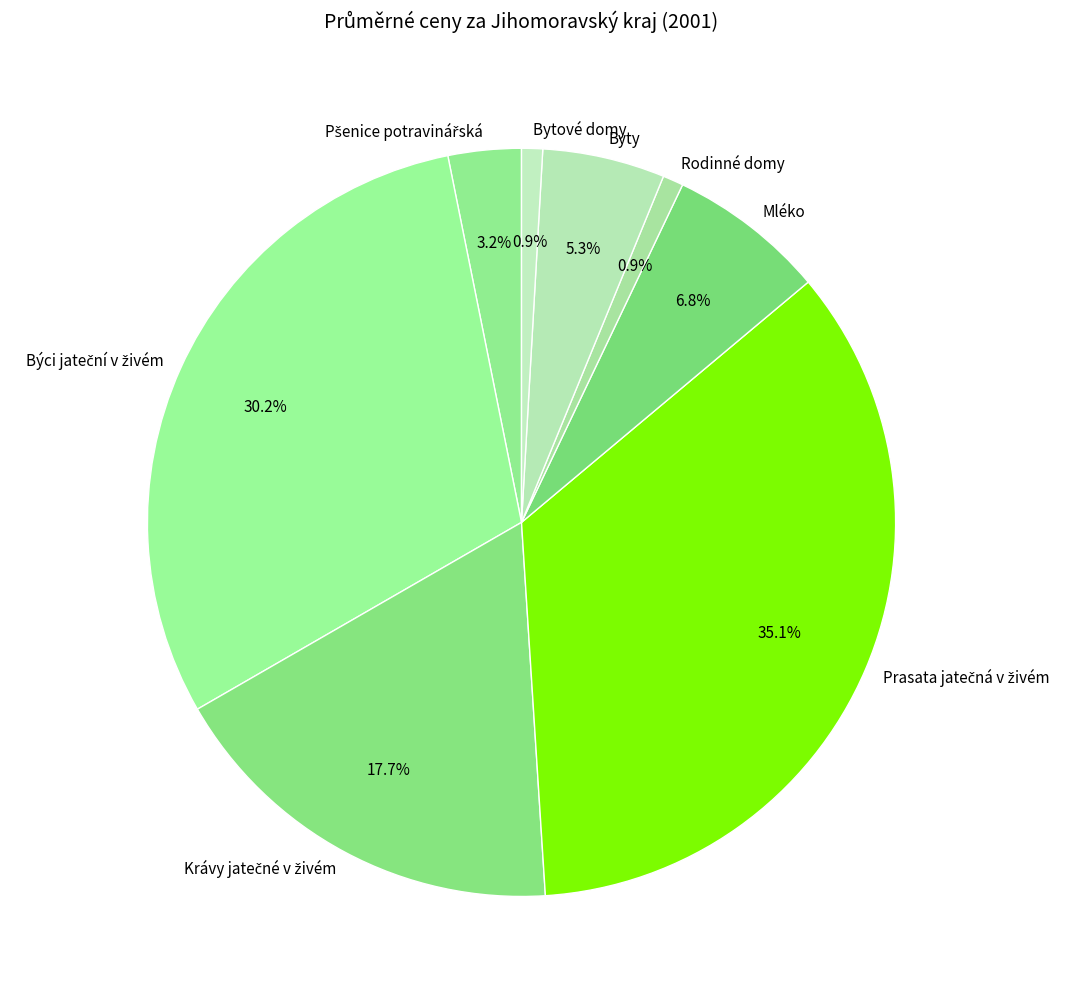

Do Byty and Mléko together represent more than half of the pie?

No